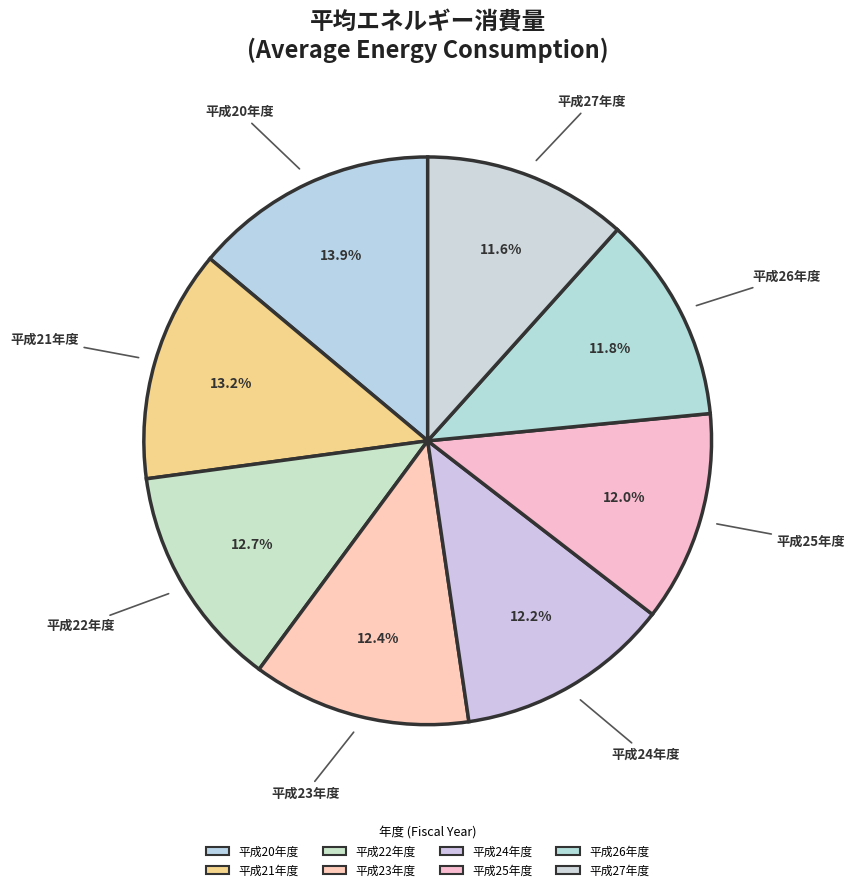

What is the smallest slice in the pie chart?

平成27年度